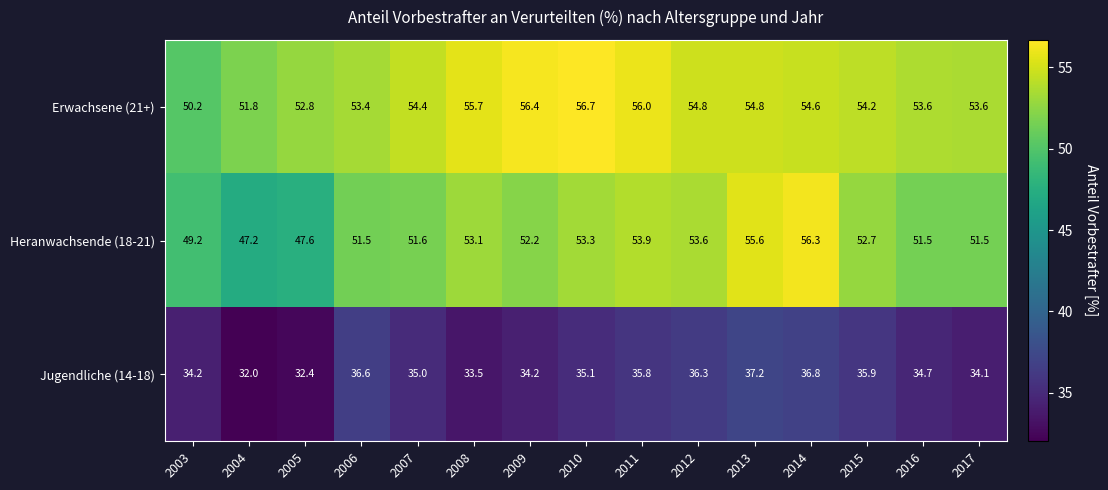

The value of Jugendliche (14-18) at 2013 is 37.2. True or false?

True